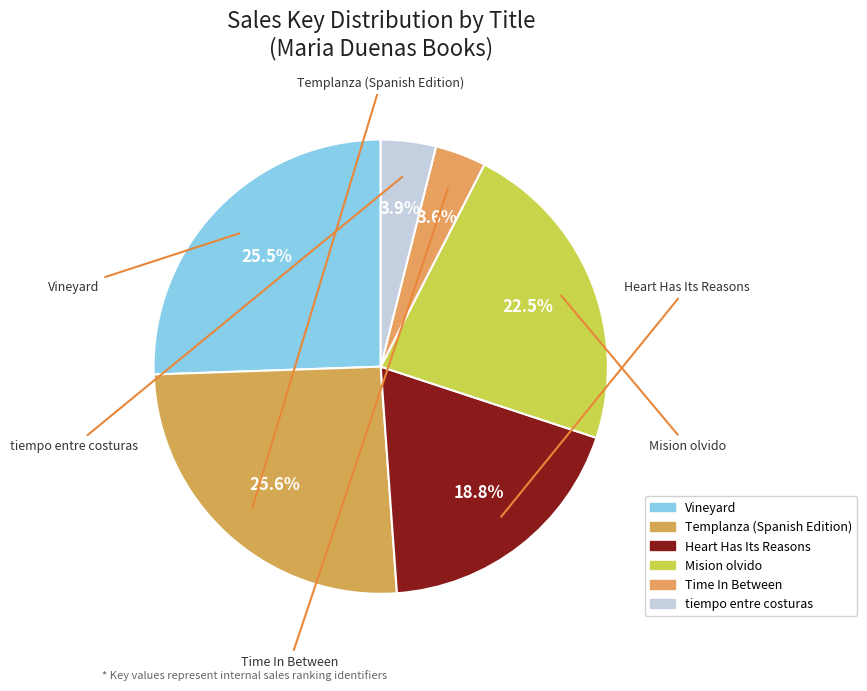

Count the number of slices in the pie.

6